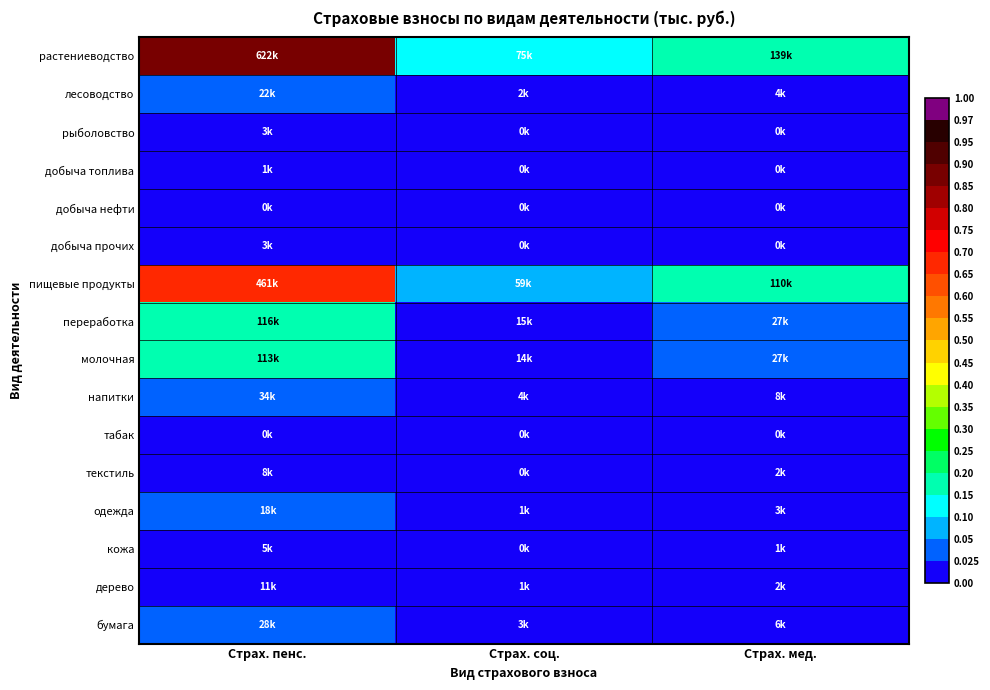

Which label corresponds to the largest value in the chart?

Страх. пенс.